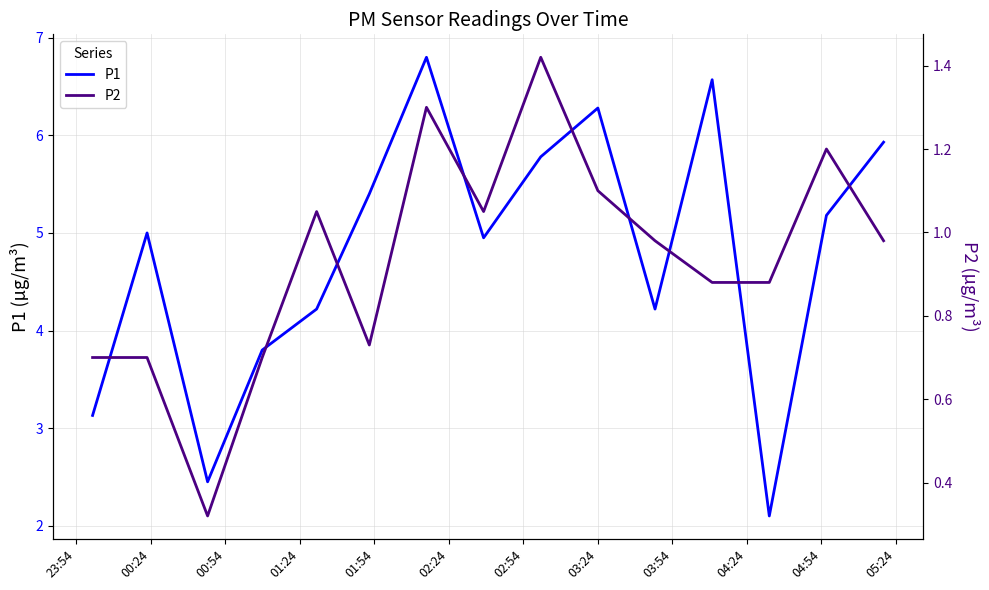

How many series are shown in this chart?

2